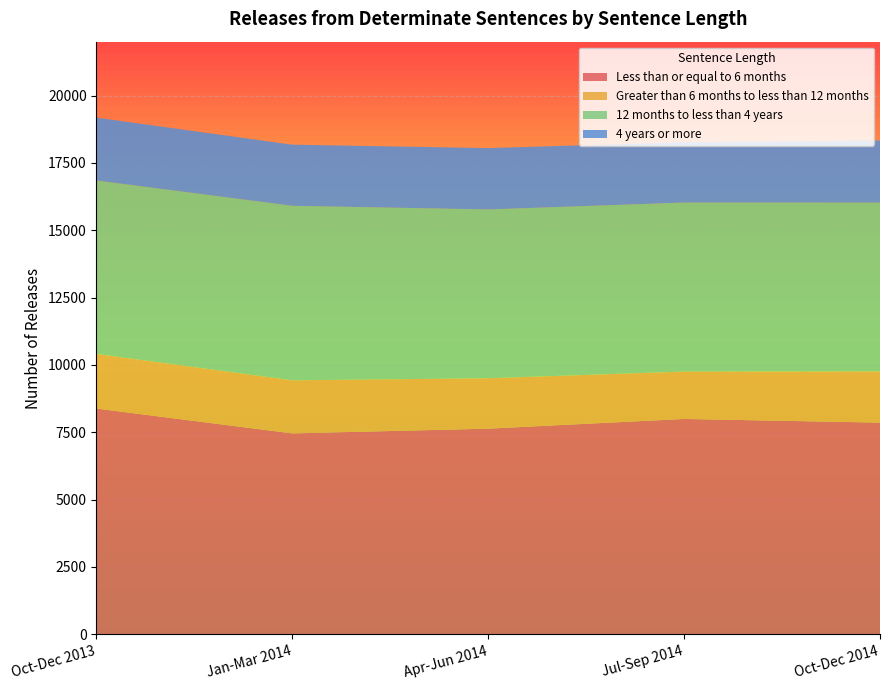

Reading left to right, list all the values displayed in this chart.

Less than or equal to 6 months: 8379	7456	7633	7993	7857
Greater than 6 months to less than 12 months: 2027	1971	1871	1759	1900
12 months to less than 4 years: 6441	6479	6267	6275	6269
4 years or more: 2332	2270	2277	2240	2305